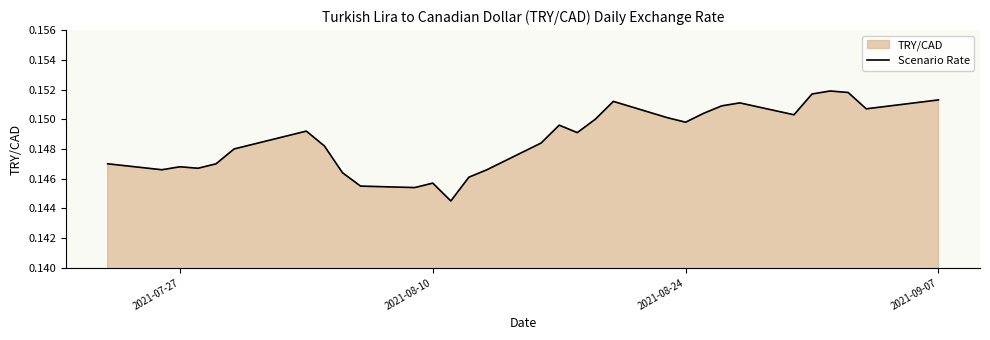

How many lines are shown in the chart?

1